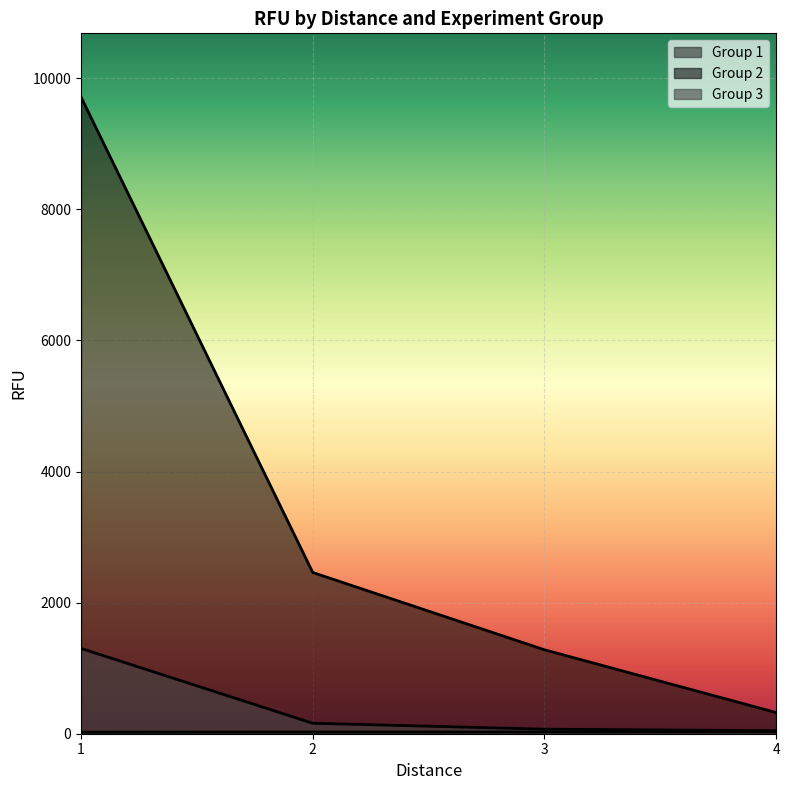

True or false: Group 3 and Group 2 cross at least once.

False